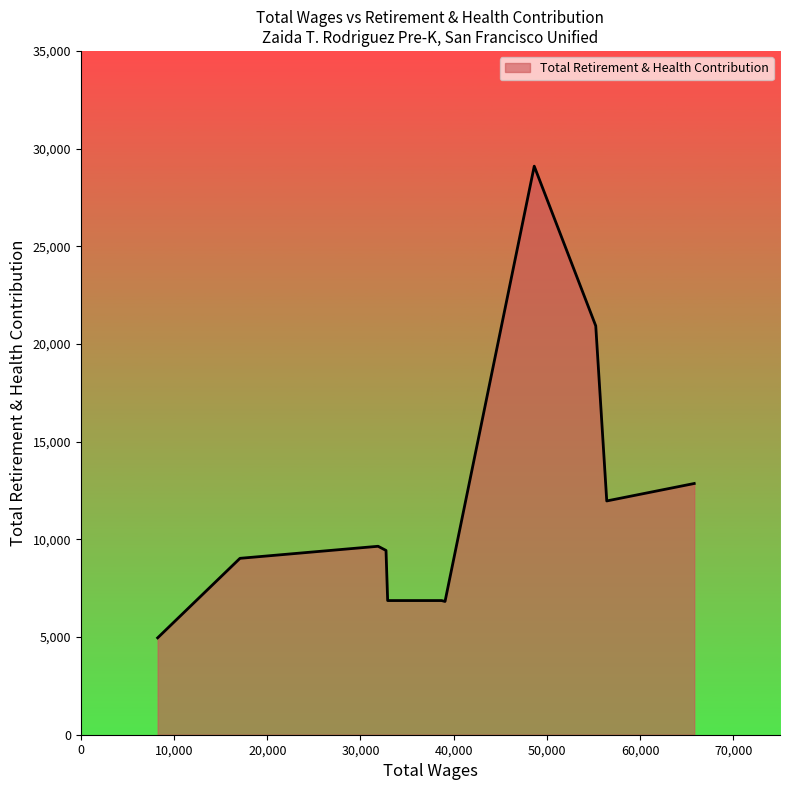

What is the maximum value shown in the chart?

29101